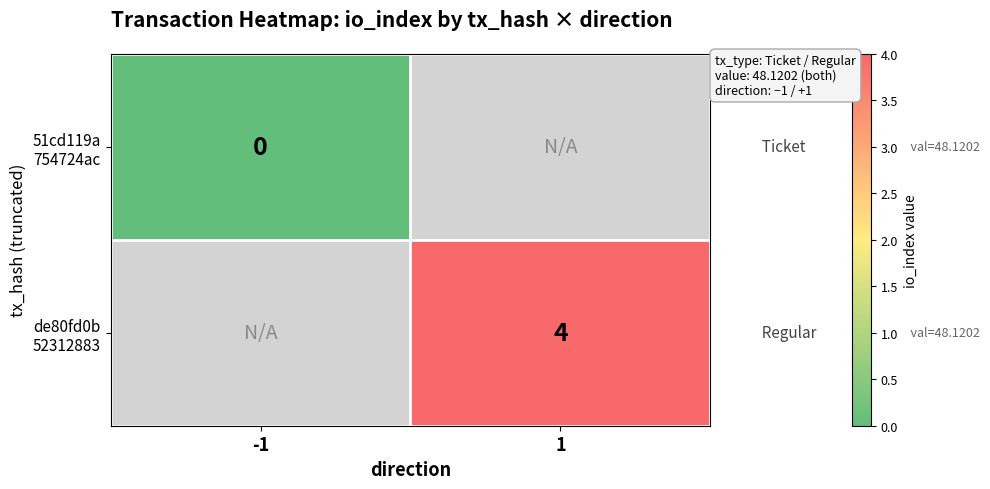

Which category has the highest value in the de80fd0b 52312883 series?

-1